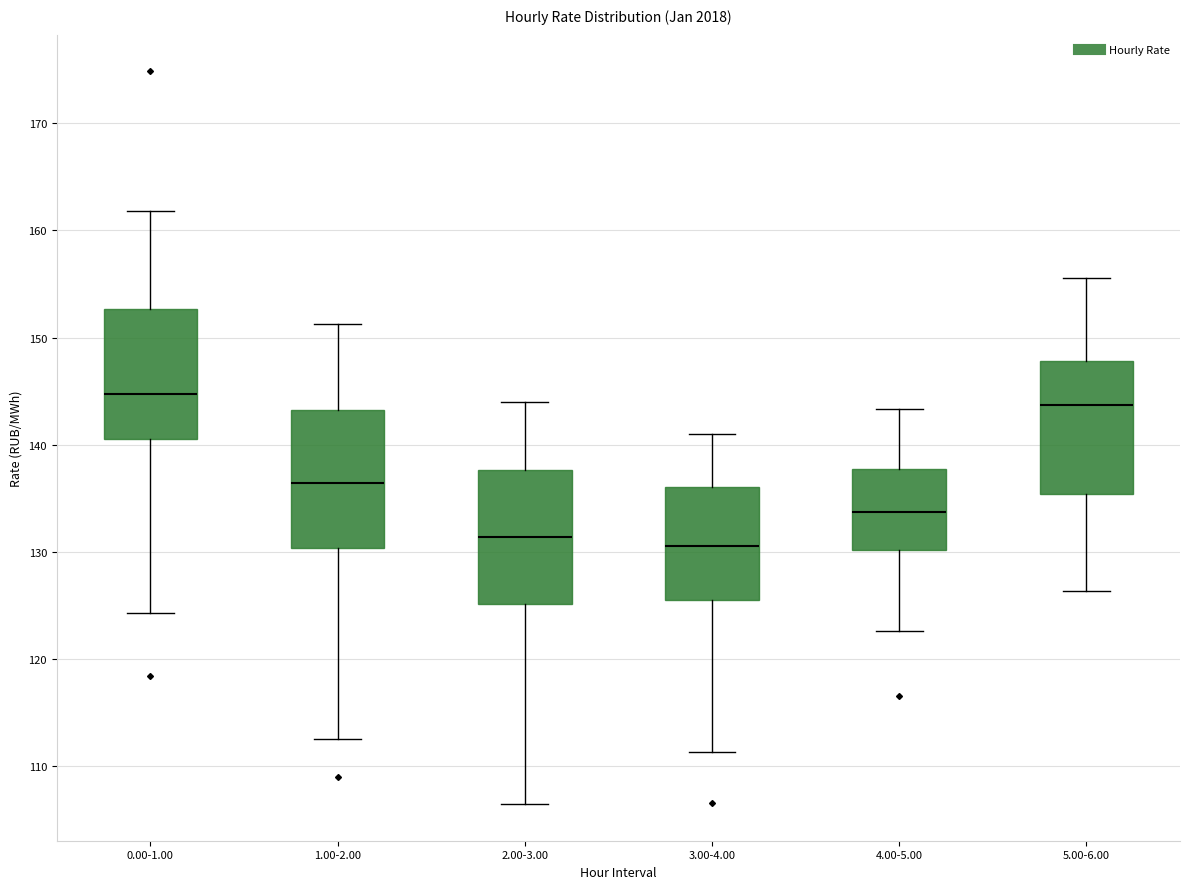

Reading left to right, read every box against the y-axis: the position of its median line, the range the box covers, and the ends of its whiskers. The values are not printed on the chart, so give them approximately, as read against the axis.

0.00-1.00: median 145, box 141 to 153, whiskers 124 to 162
1.00-2.00: median 136, box 130 to 143, whiskers 113 to 151
2.00-3.00: median 131, box 125 to 138, whiskers 106 to 144
3.00-4.00: median 131, box 125 to 136, whiskers 111 to 141
4.00-5.00: median 134, box 130 to 138, whiskers 123 to 143
5.00-6.00: median 144, box 135 to 148, whiskers 126 to 156